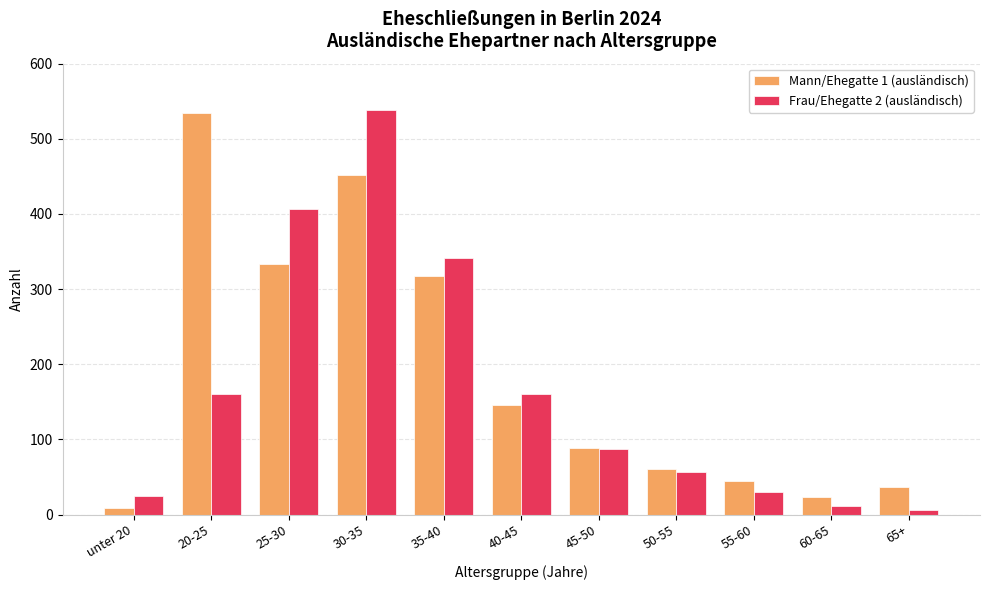

True or false: Frau/Ehegatte 2 (ausländisch) has a value of 161 at 20-25.

True